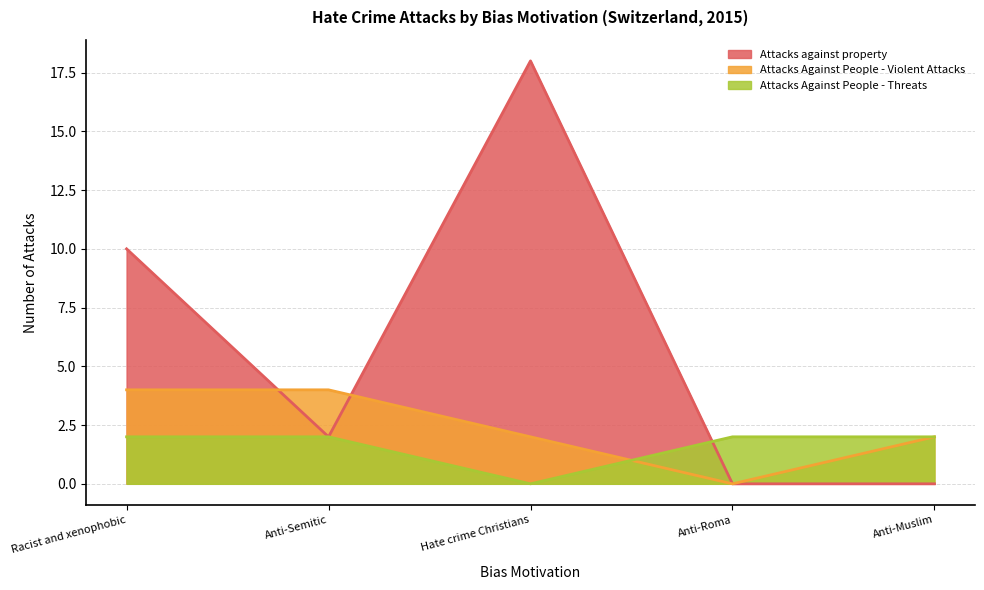

What are all the series names shown in the legend?

Attacks against property, Attacks Against People - Violent Attacks, Attacks Against People - Threats